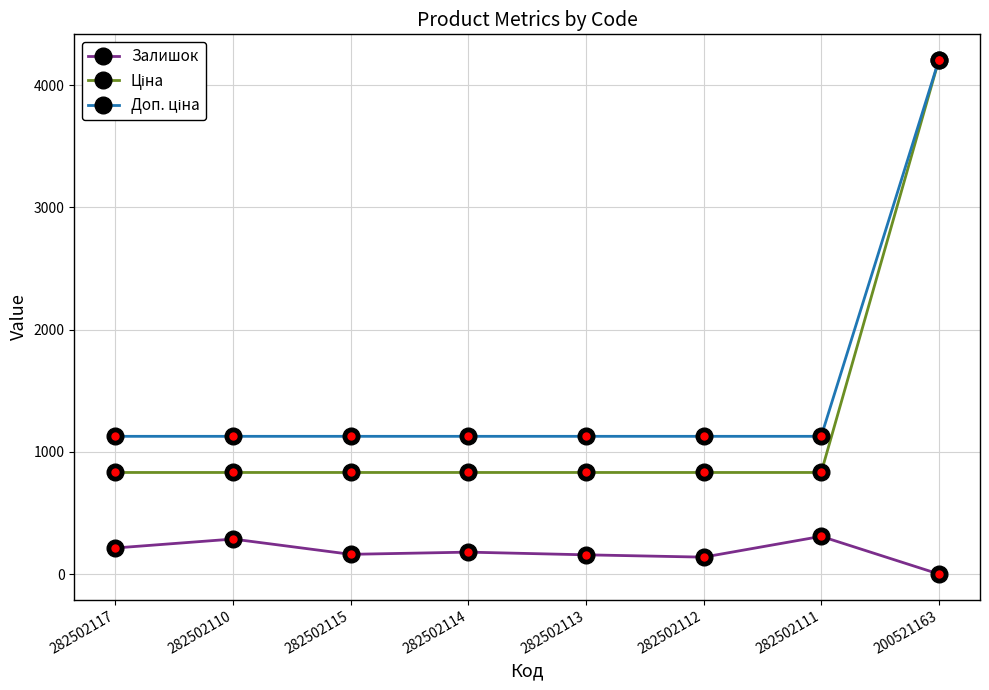

At which category is the sum across all series the highest?

200521163